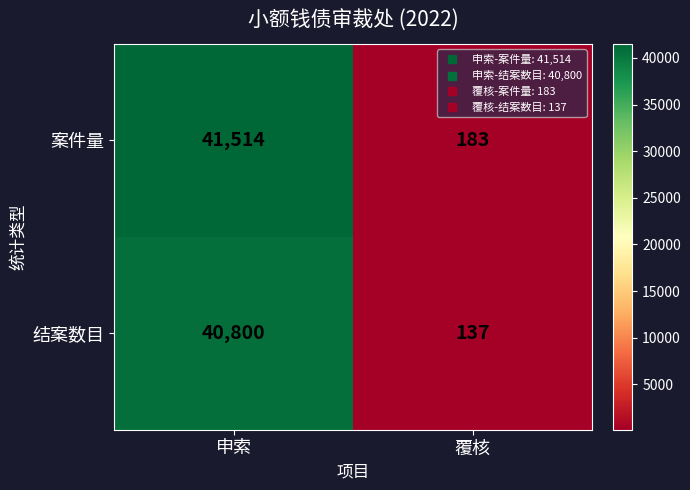

At which label is 案件量 closest to 20848?

覆核